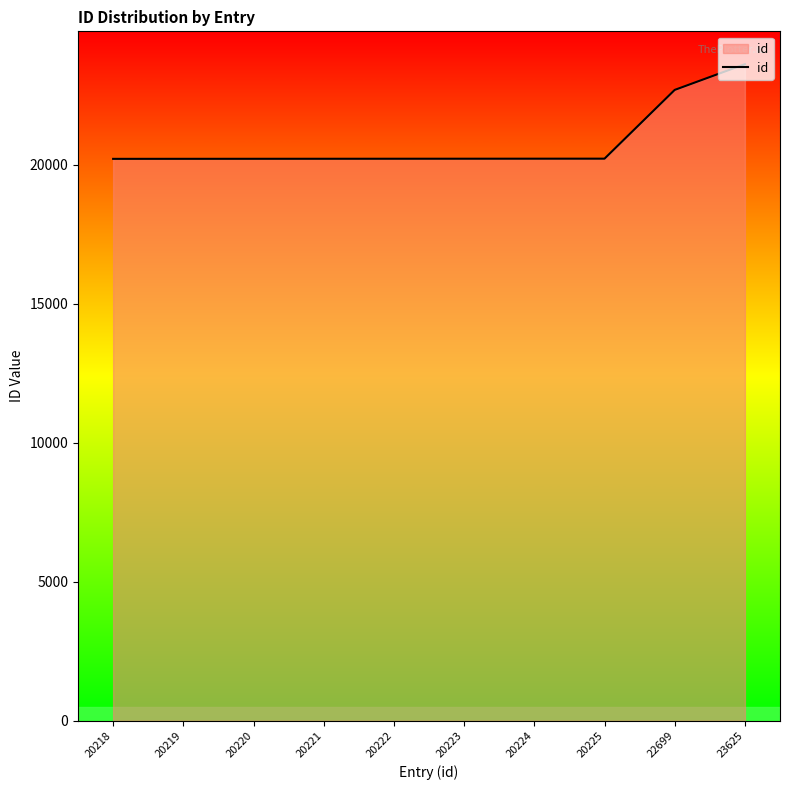

Count the number of categories in the chart.

10